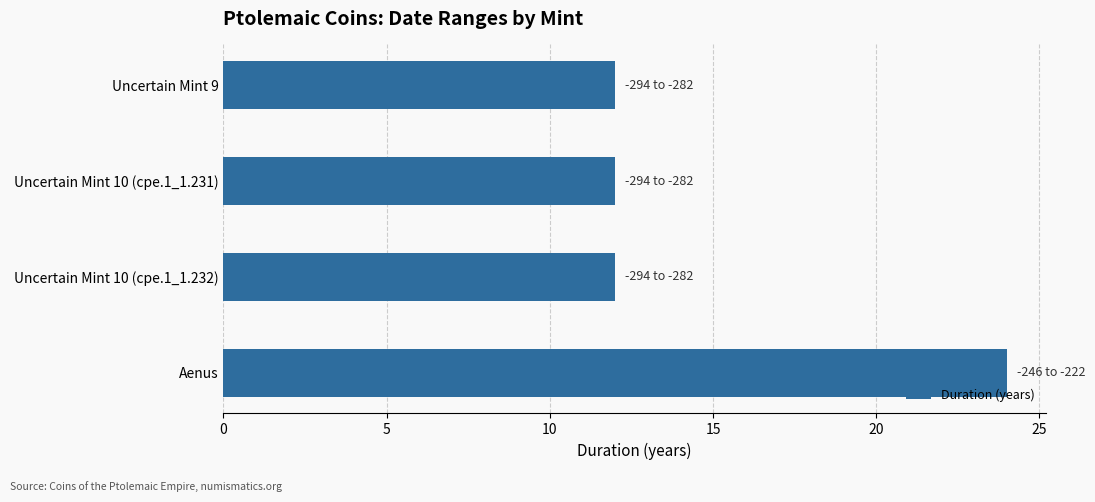

Are the bars horizontal?

Yes